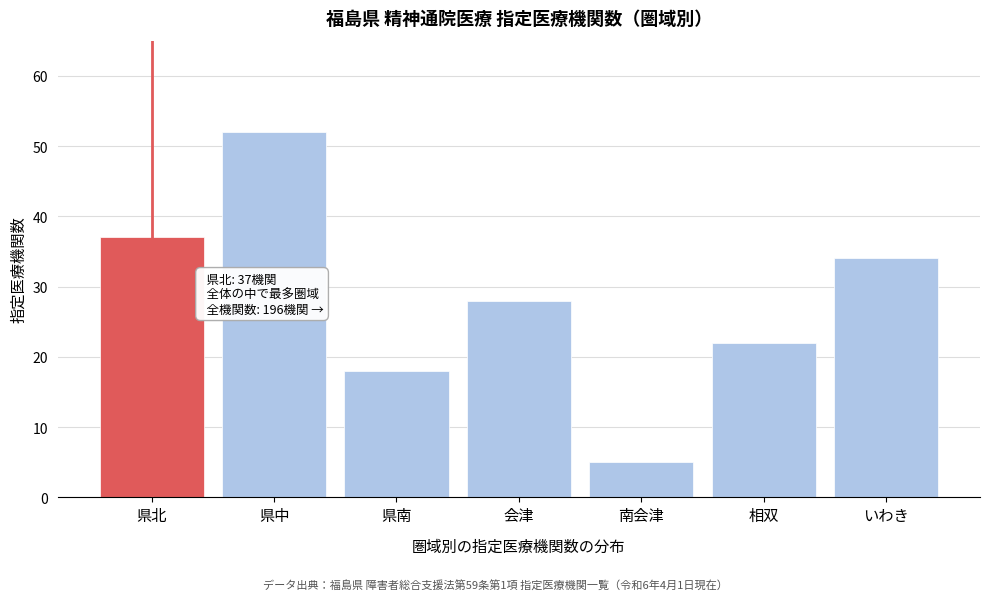

Reading left to right, list all the values displayed in this chart.

県北=37	県中=52	県南=18	会津=28	南会津=5	相双=22	いわき=34